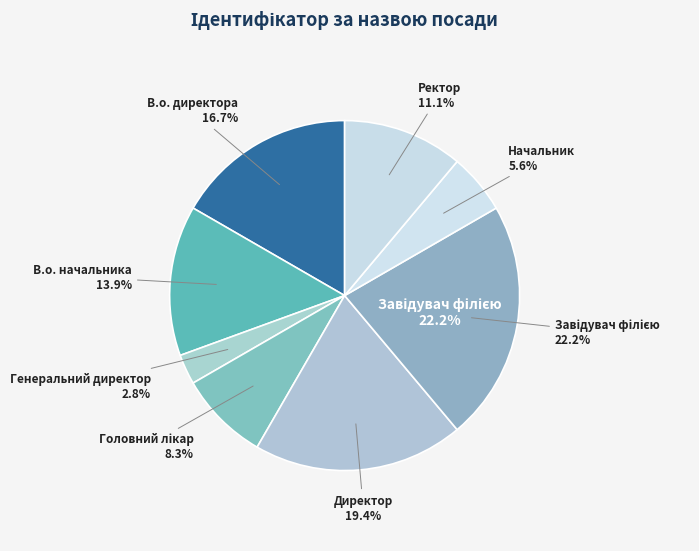

Does Завідувач філією account for over 50% of the chart?

No